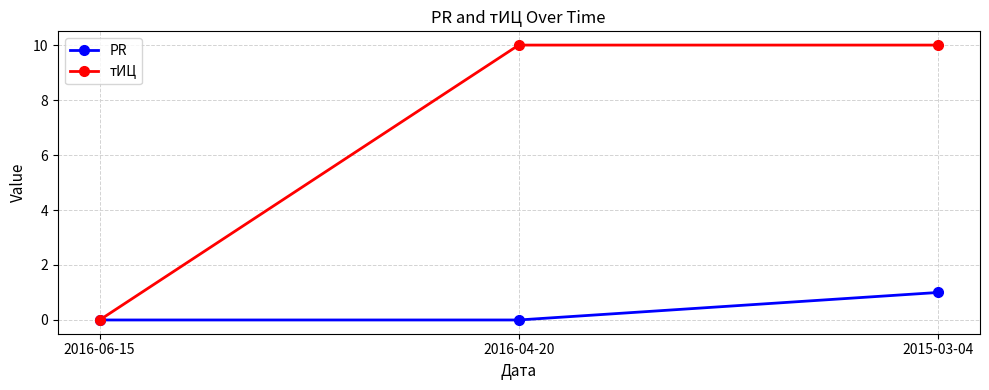

What is the total value across all series at 2016-04-20?

10